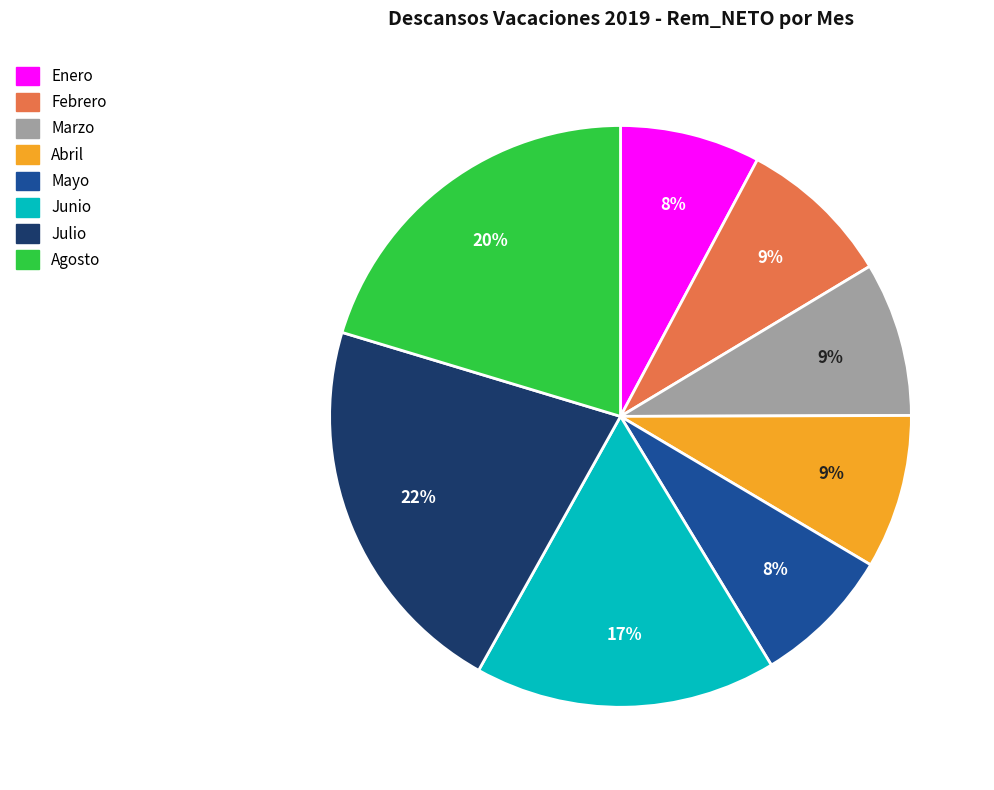

How many slices are in this pie chart?

8